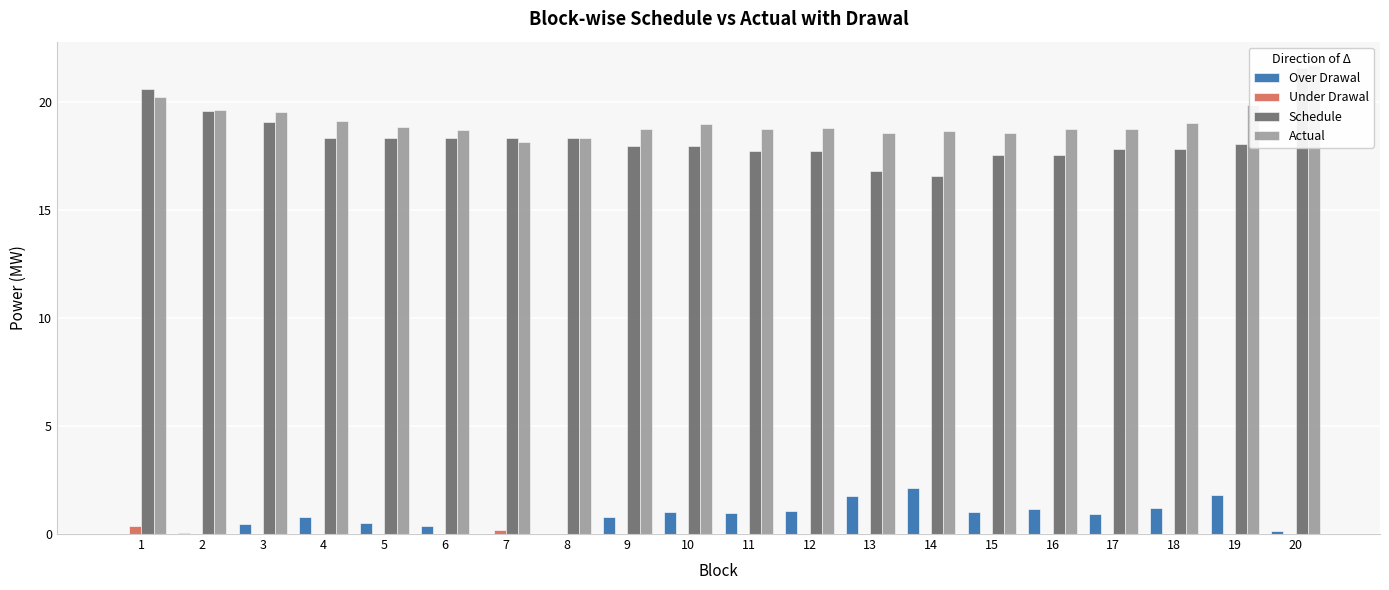

What is the difference between the maximum and minimum values in the Actual series?

3.5